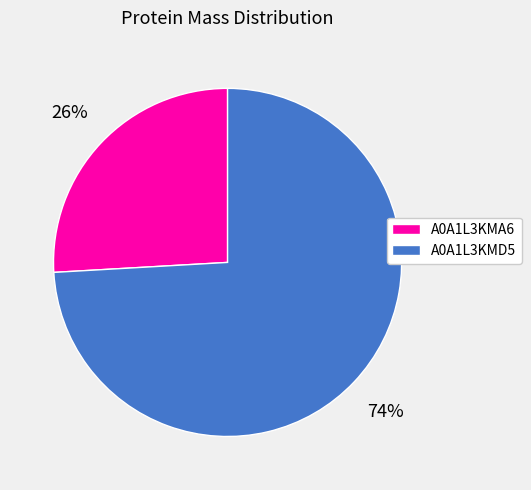

How many slices are in this pie chart?

2